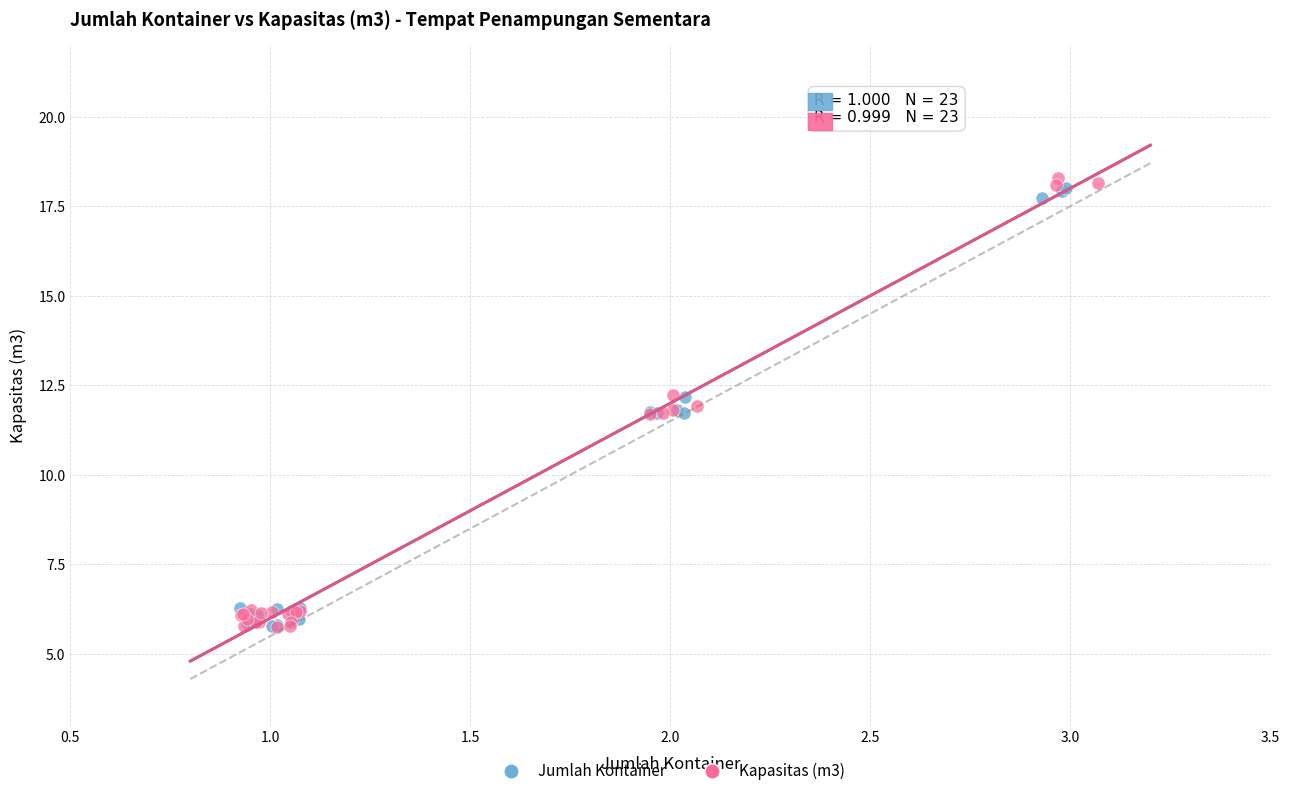

Which series reaches the maximum Y coordinate?

Kapasitas (m3)